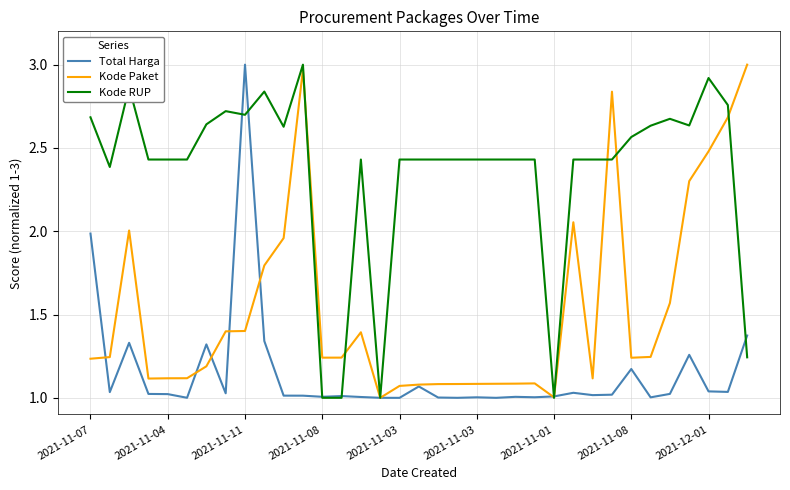

Which series has the largest total across all categories?

Kode RUP